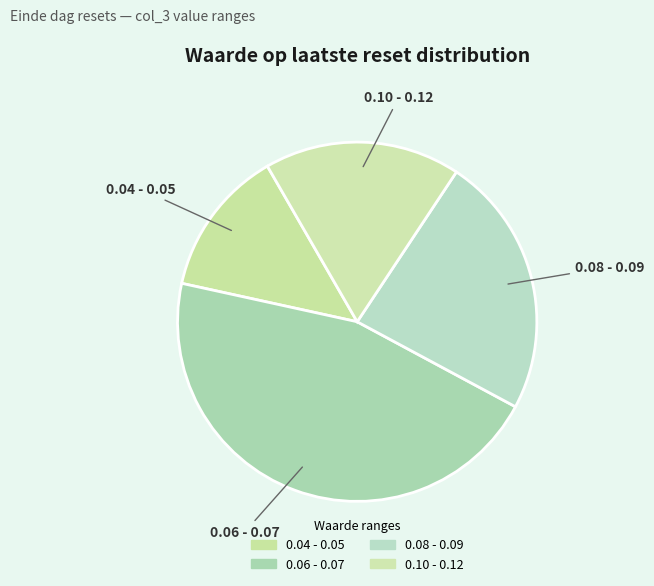

Is there any slice that represents more than half of the pie?

No